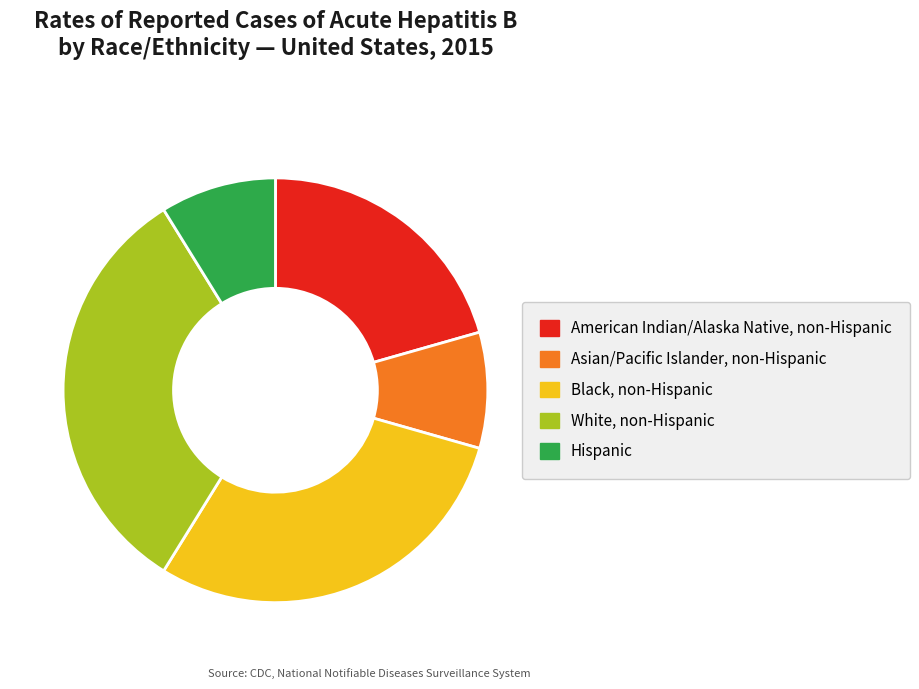

Does American Indian/Alaska Native, non-Hispanic account for over 50% of the chart?

No